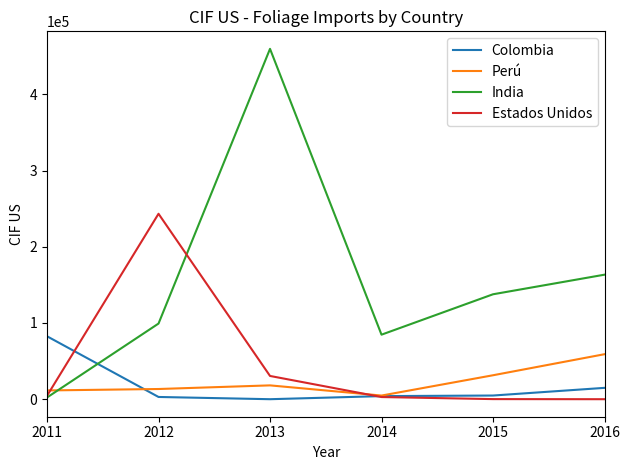

How many times do Colombia and Estados Unidos cross each other?

2